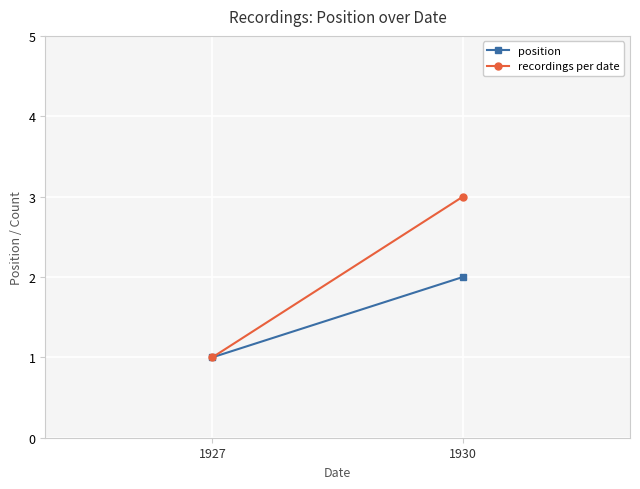

The value of position at 1930 is 1. True or false?

False